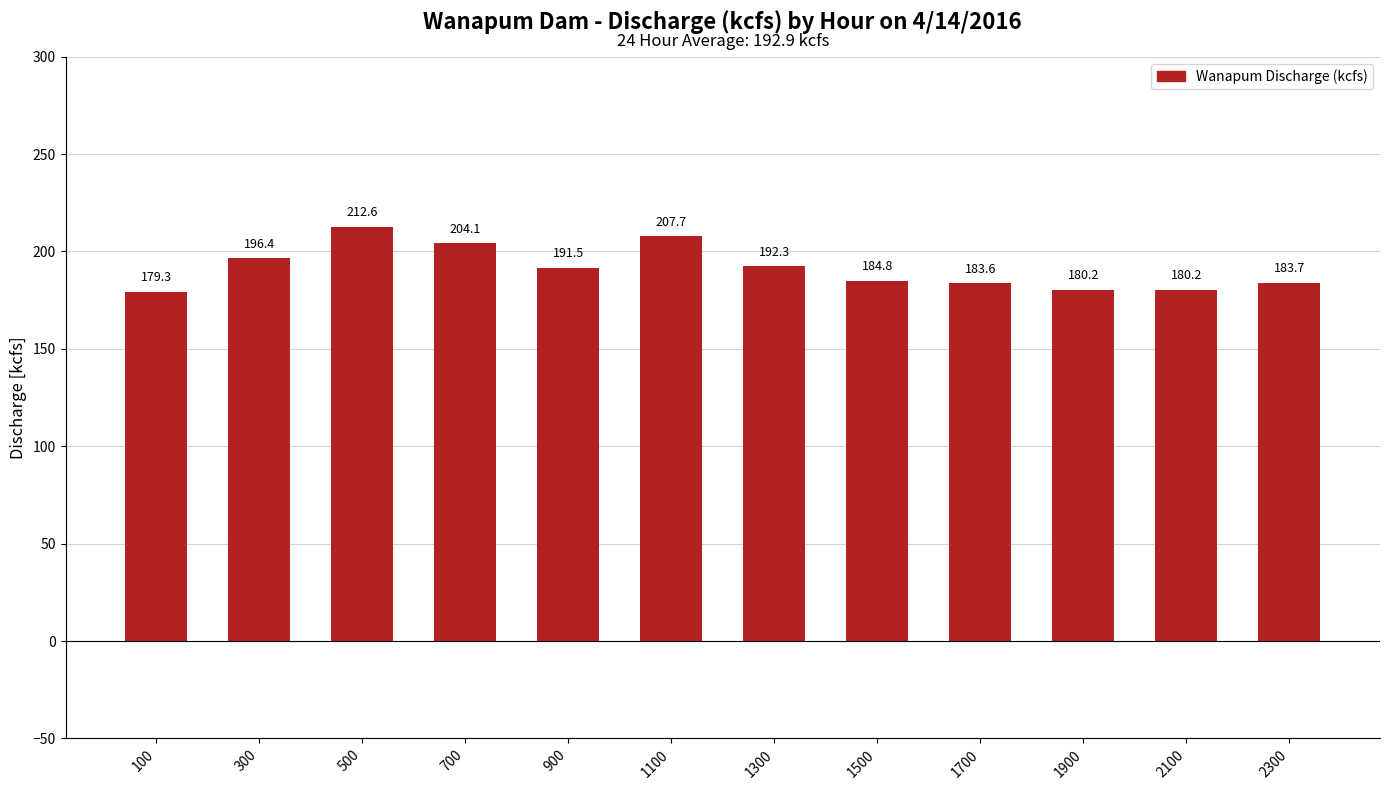

How many data points does each series have?

12